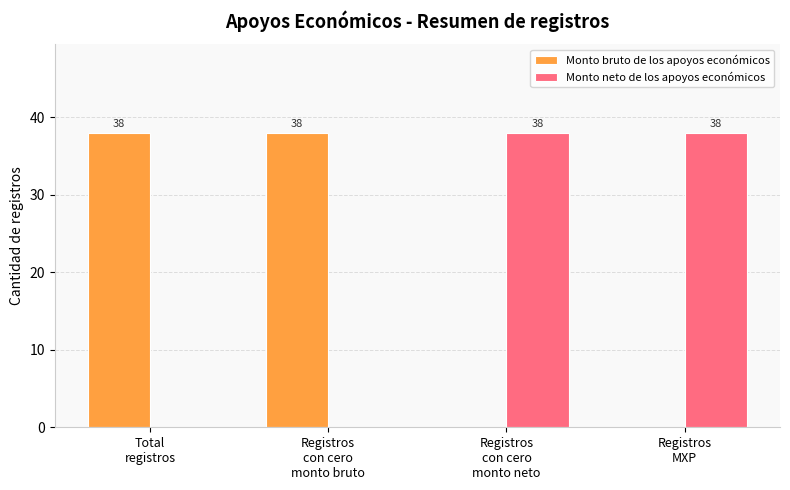

What is the greatest value displayed?

38